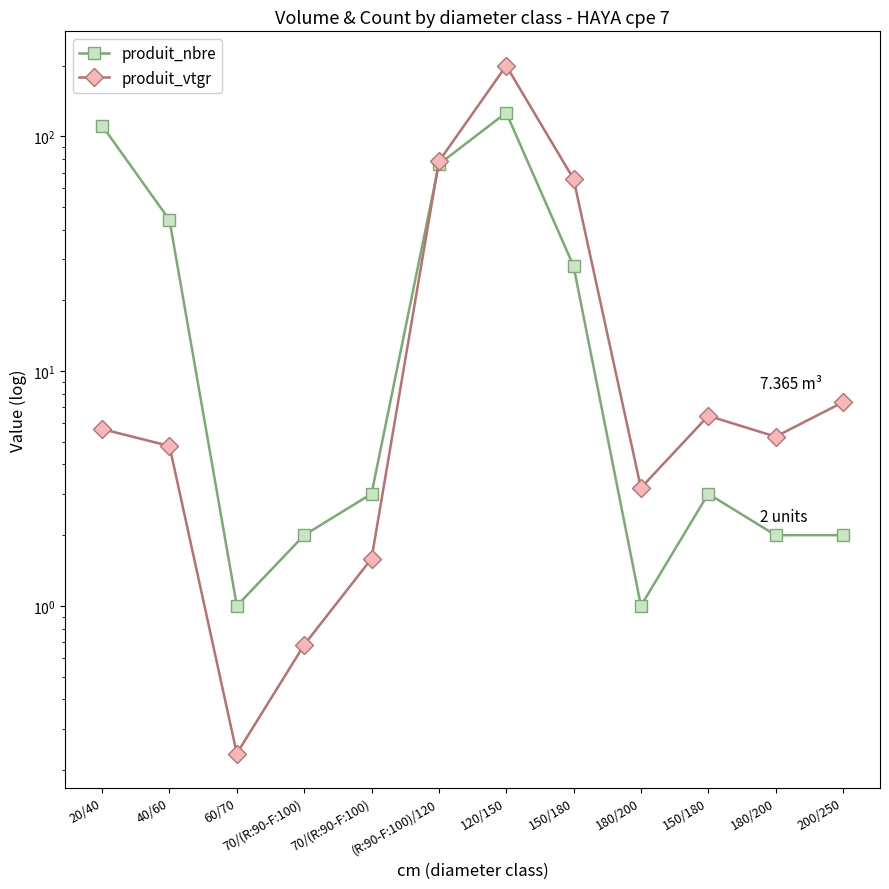

What is the spread (max minus min) of values at (R:90-F:100)/120?

2.1